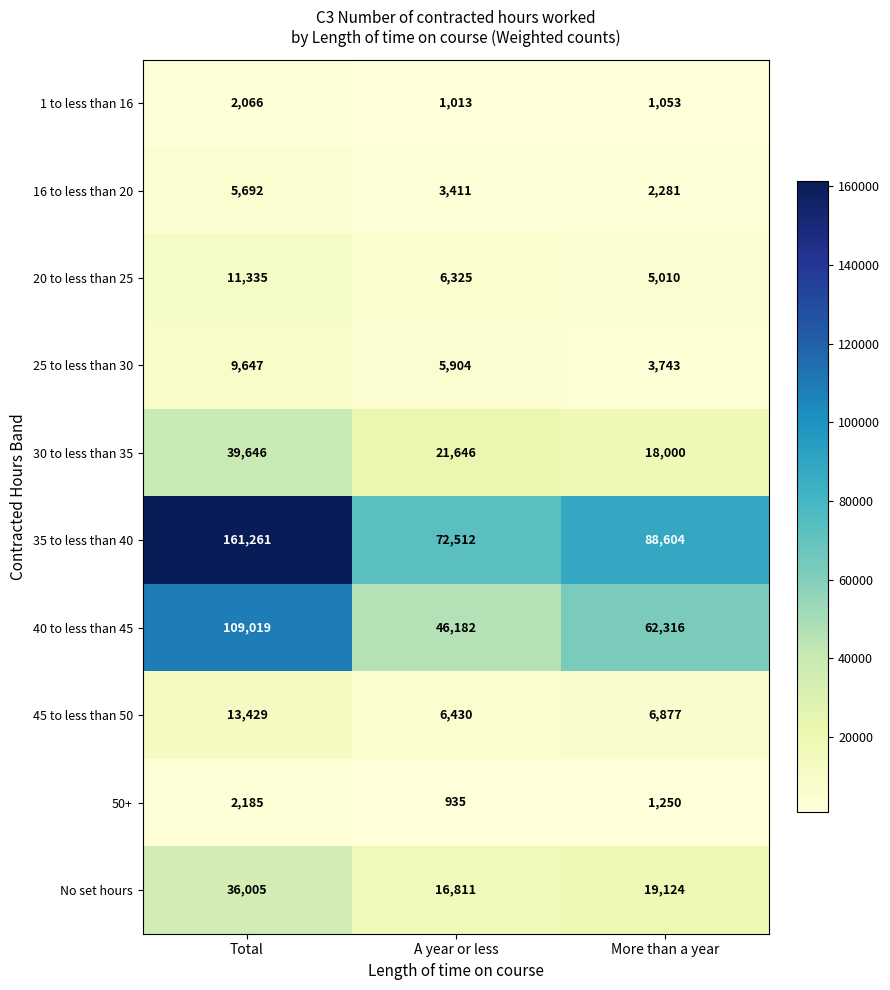

At A year or less, list the series in order from largest to smallest.

35 to less than 40, 40 to less than 45, 30 to less than 35, No set hours, 45 to less than 50, 20 to less than 25, 25 to less than 30, 16 to less than 20, 1 to less than 16, 50+